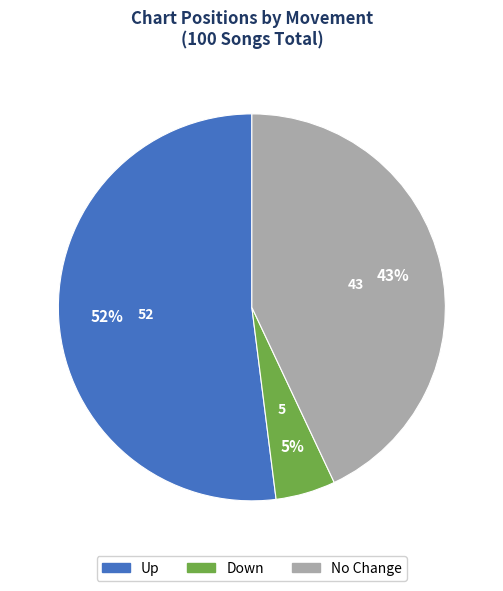

Does any single category account for the majority?

Yes